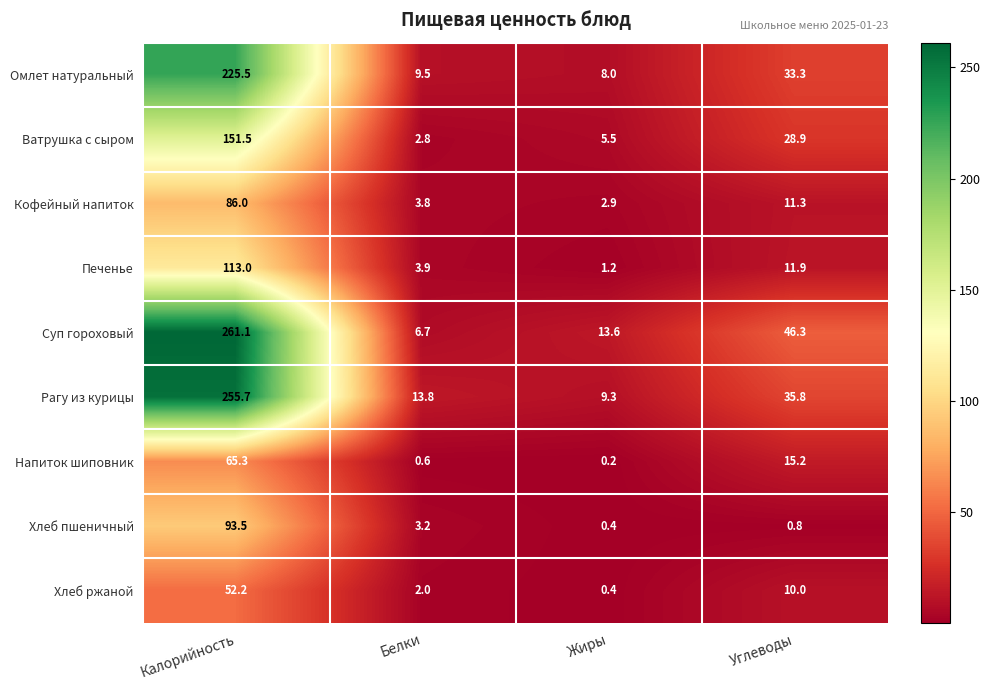

Is it true that Хлеб ржаной equals 32.8 at Калорийность?

False